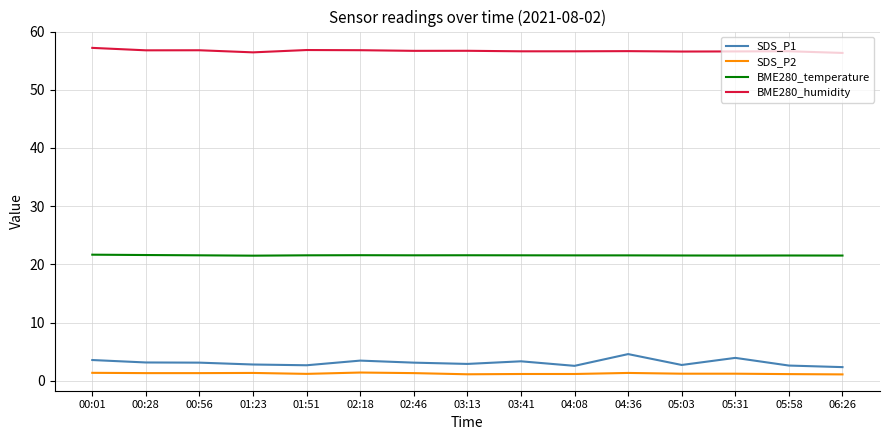

What is the highest value of the SDS_P2 series?

1.4